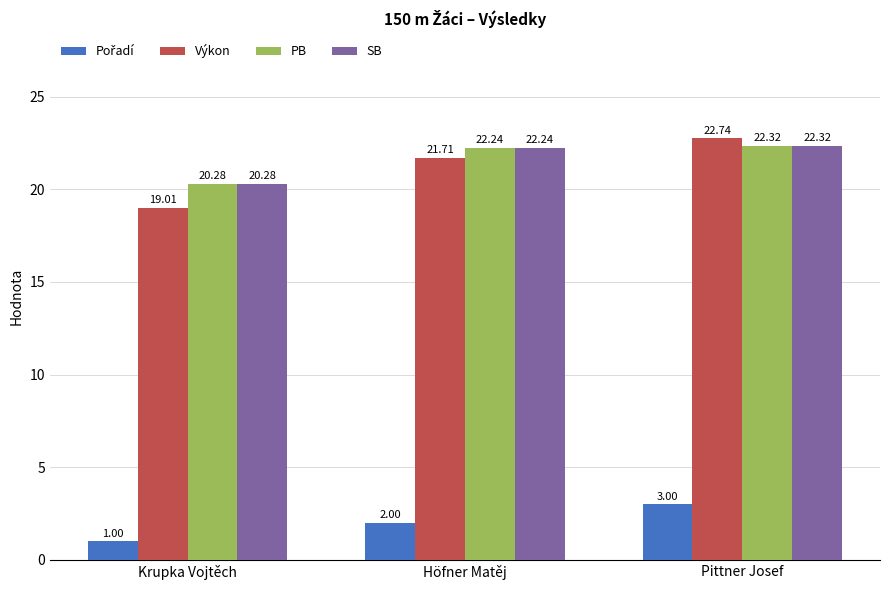

List the labels in order of SB value, smallest first.

Krupka Vojtěch, Höfner Matěj, Pittner Josef